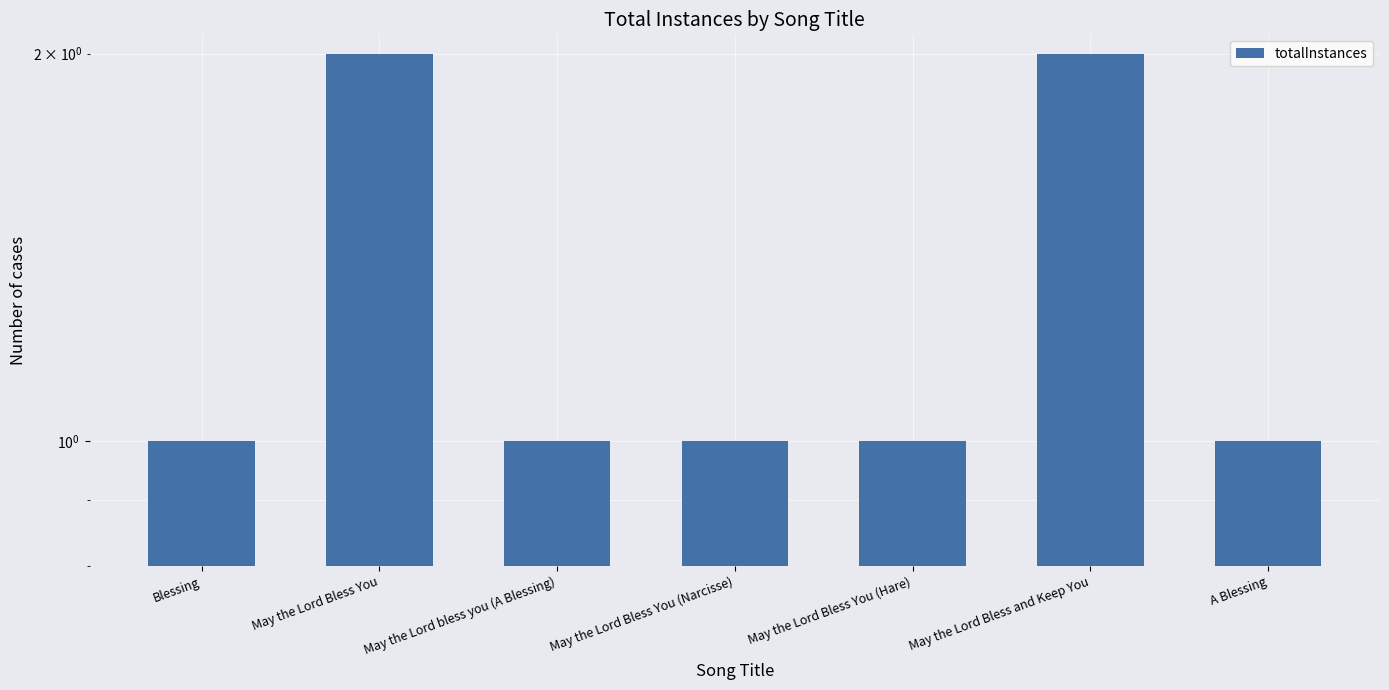

Between May the Lord Bless You and Blessing, which is larger?

May the Lord Bless You